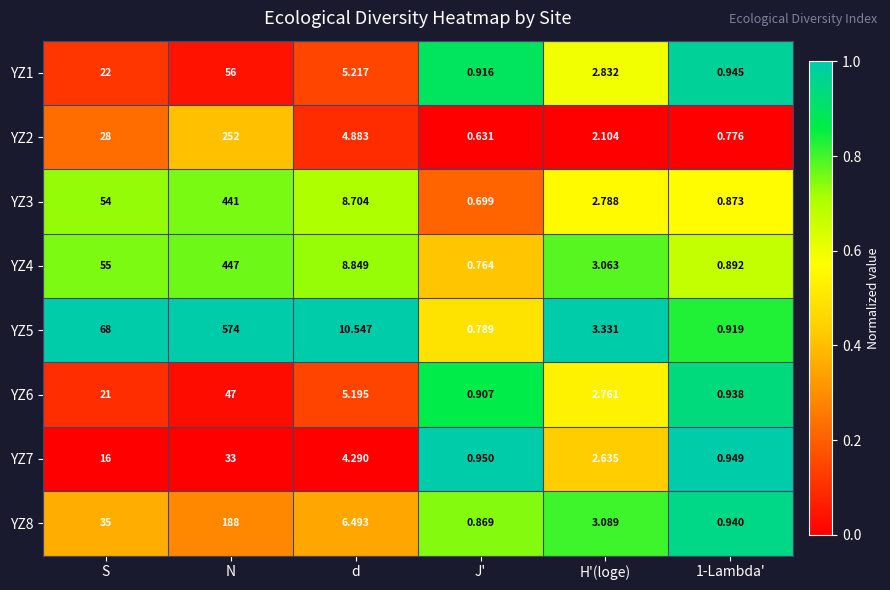

At how many categories does at least one series exceed 0?

6